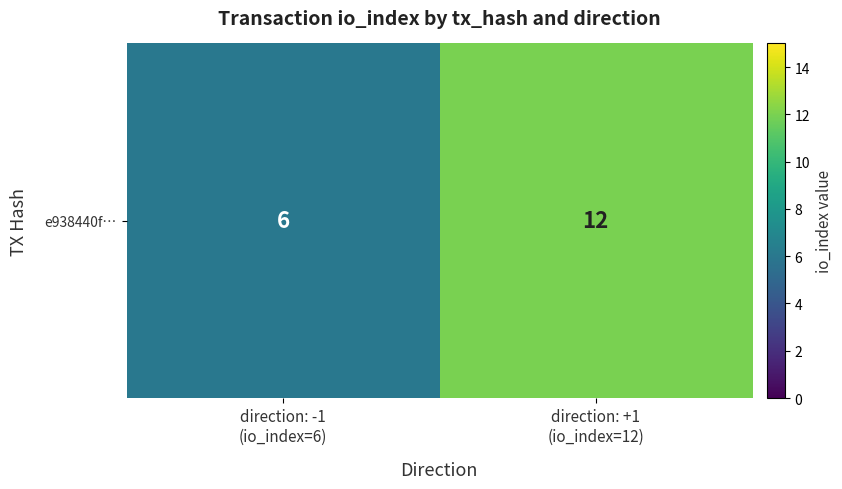

Approximately how many times larger is the value at direction: -1
(io_index=6) compared to direction: +1
(io_index=12)?

0.5